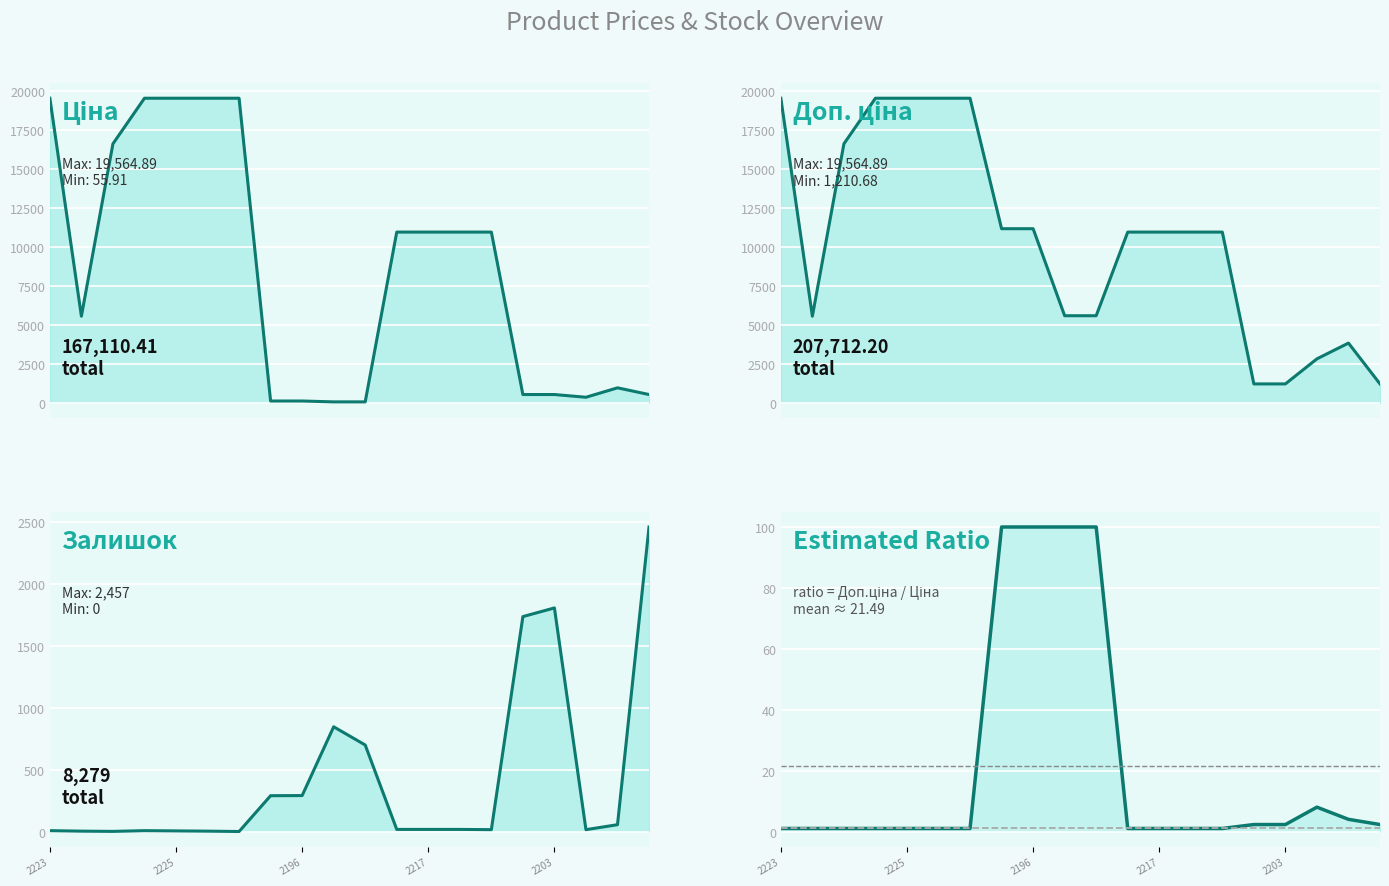

In Залишок, how many points are higher than both neighbors (excluding endpoints)?

3